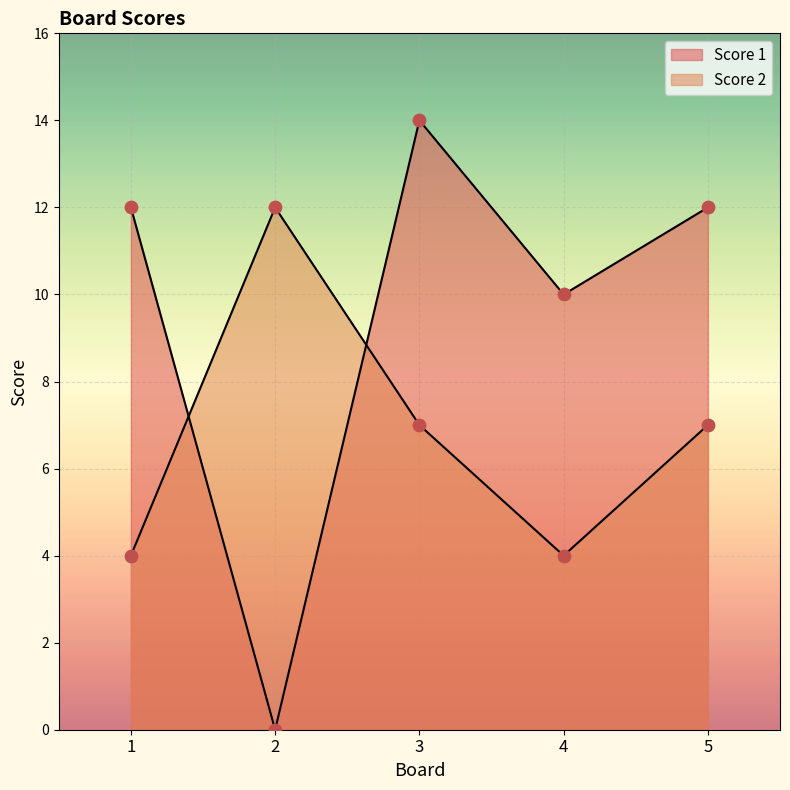

Is the value of Score 2 at 4 greater than the value of Score 1 at 1?

No